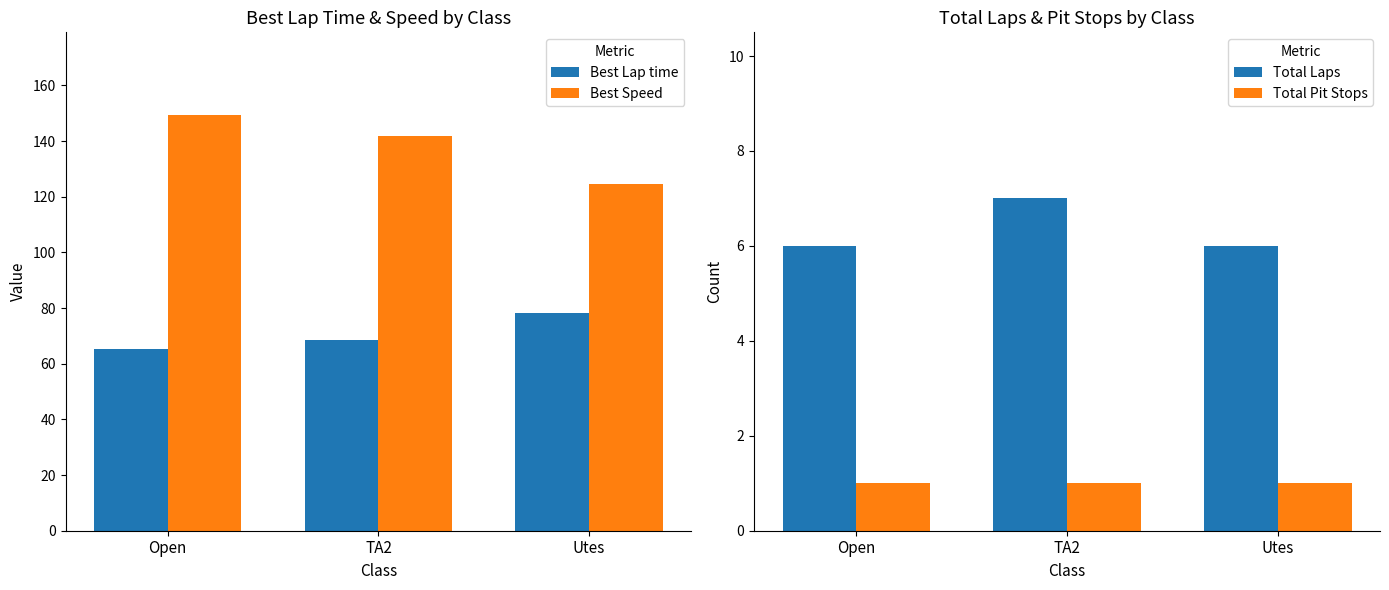

What is the difference between the Best Lap time values at Open and TA2?

3.4